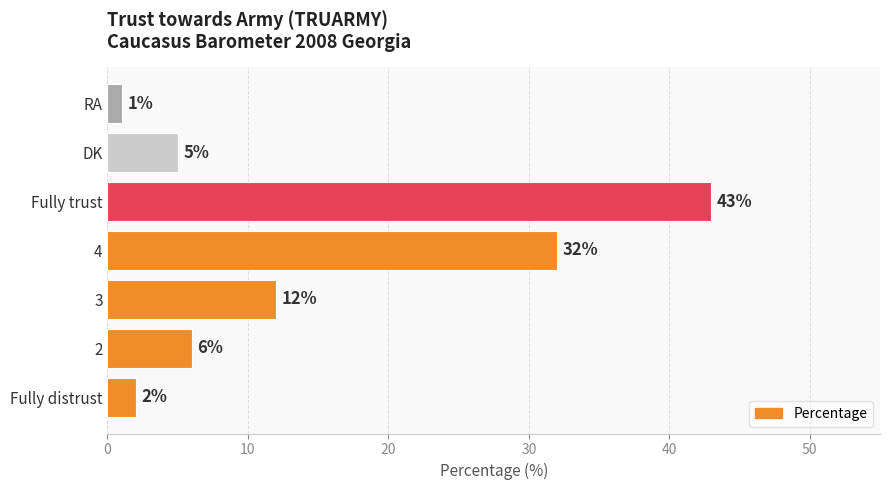

What is the change in value from 3 to DK?

-7